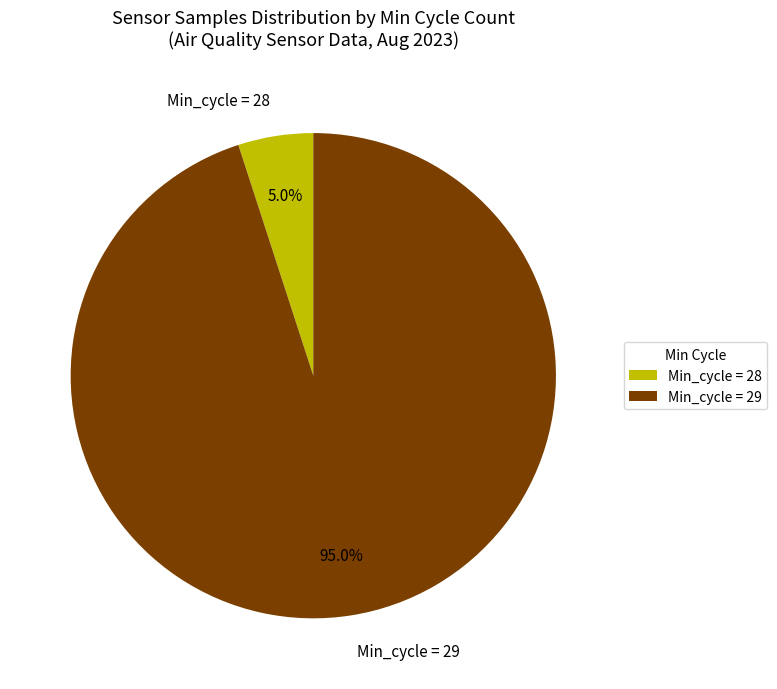

Rank the categories by value from lowest to highest.

Min_cycle = 28, Min_cycle = 29